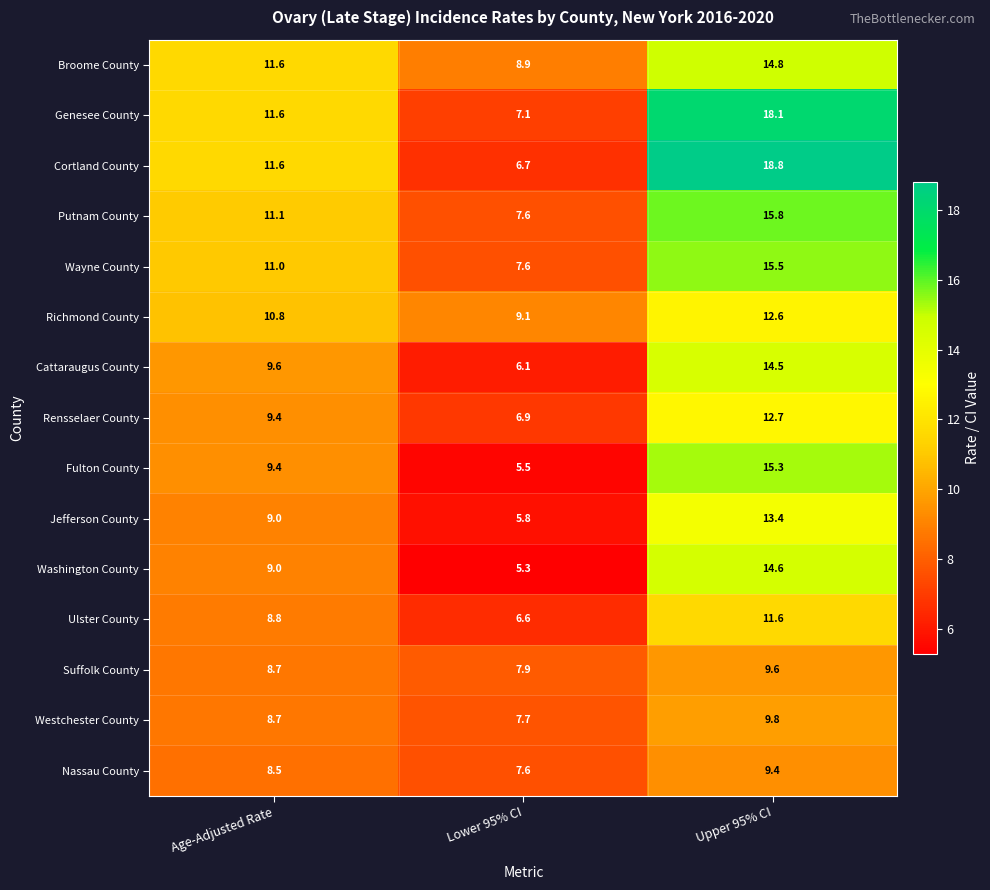

Which series has the largest total across all categories?

Cortland County